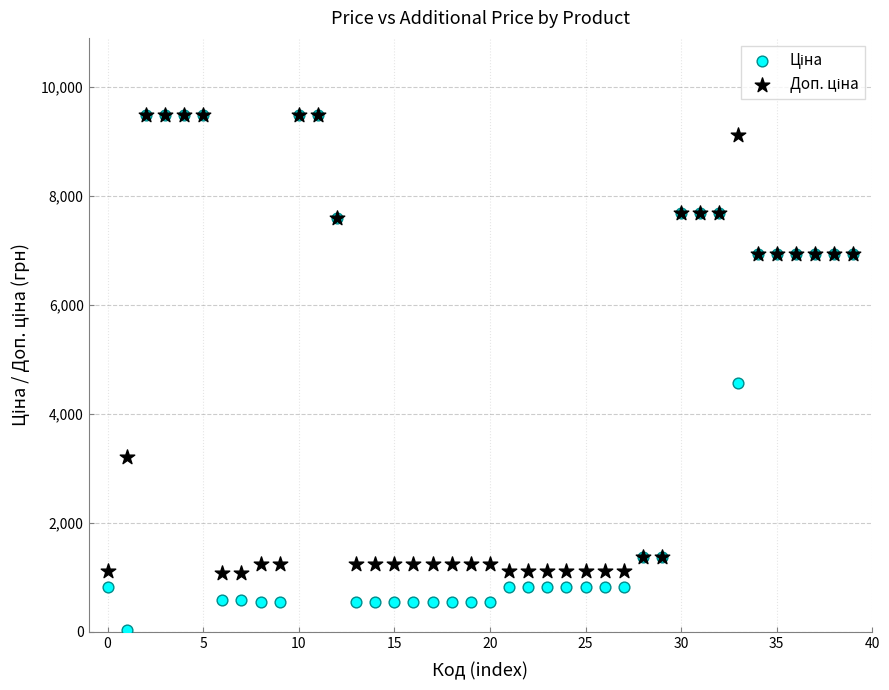

Across all series, what Y value is closest to 4756?

4561.9